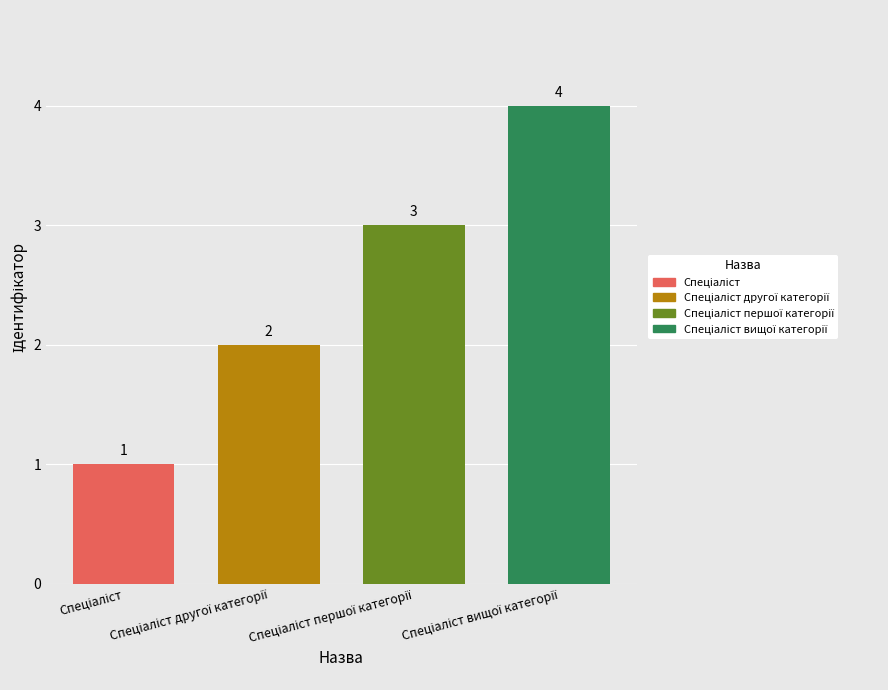

What is the minimum value shown in the chart?

1